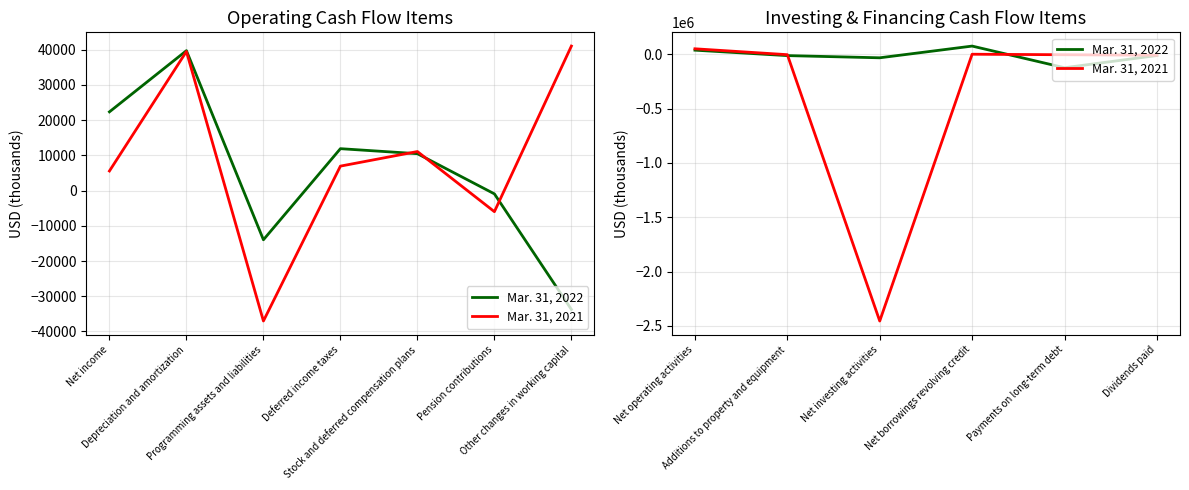

What is the difference between the Mar. 31, 2021 values at Net borrowings revolving credit and Payments on long-term debt?

4653